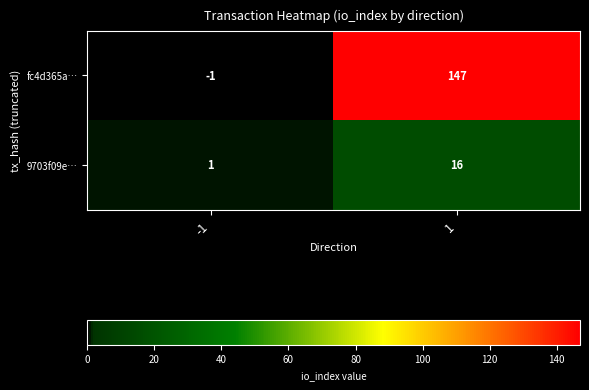

What is the difference between the highest and lowest values at -1?

2